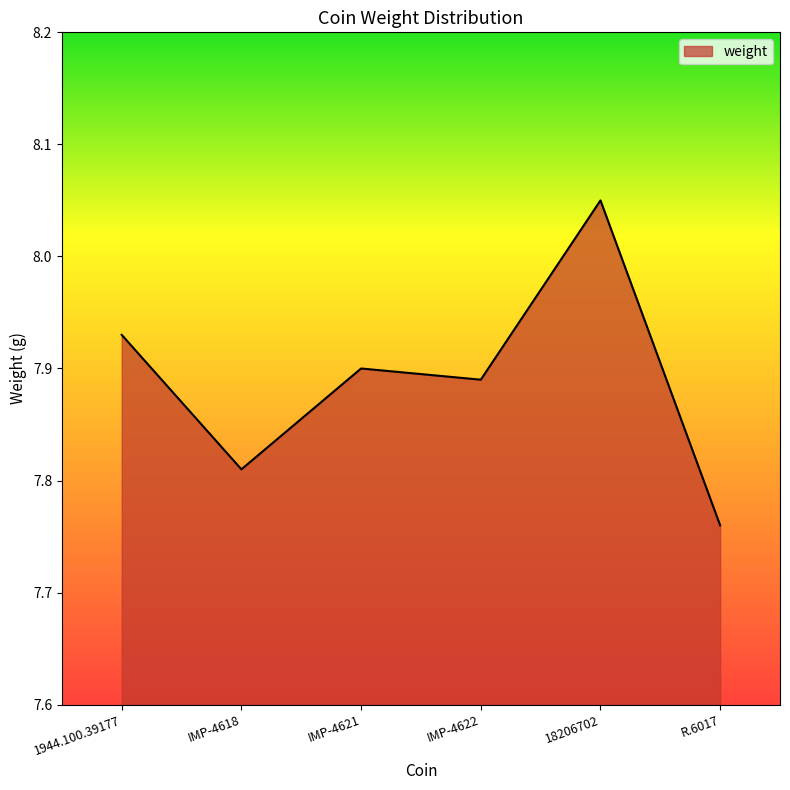

List the labels in order of value, largest first.

18206702, 1944.100.39177, IMP-4621, IMP-4622, IMP-4618, R.6017